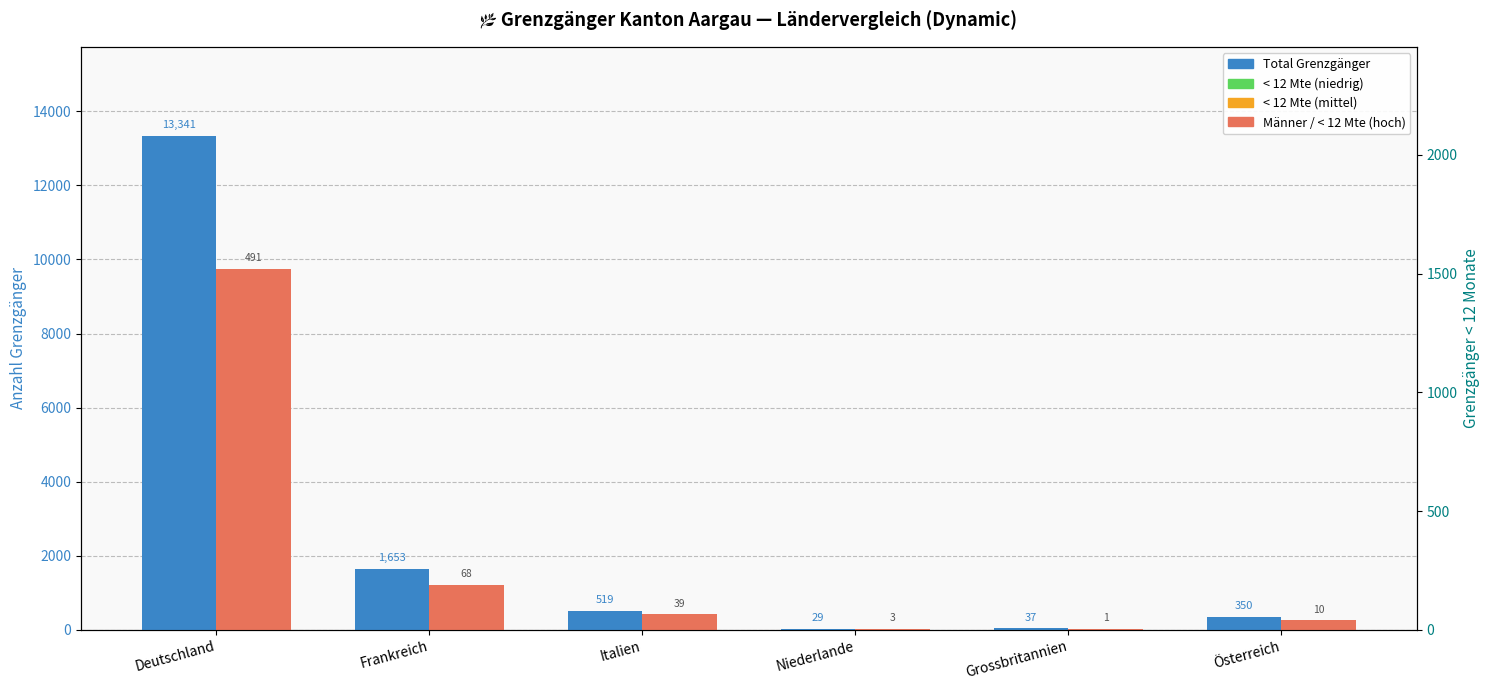

How many data points does each series have?

6